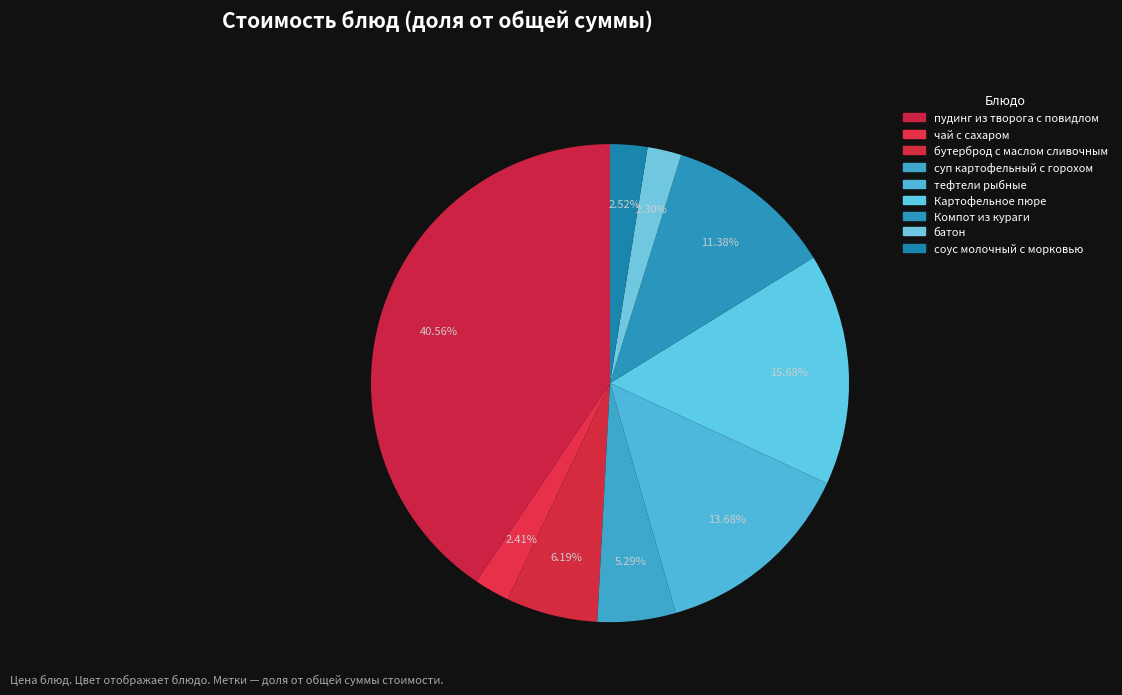

Is it true that суп картофельный с горохом is 5% of the pie?

True